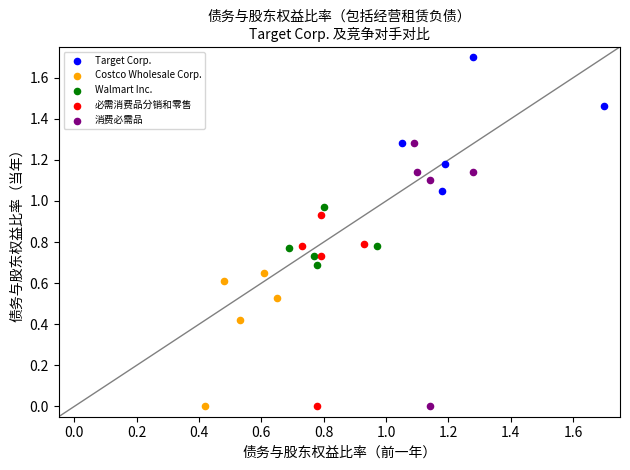

Which series has the widest spread of Y values?

消费必需品